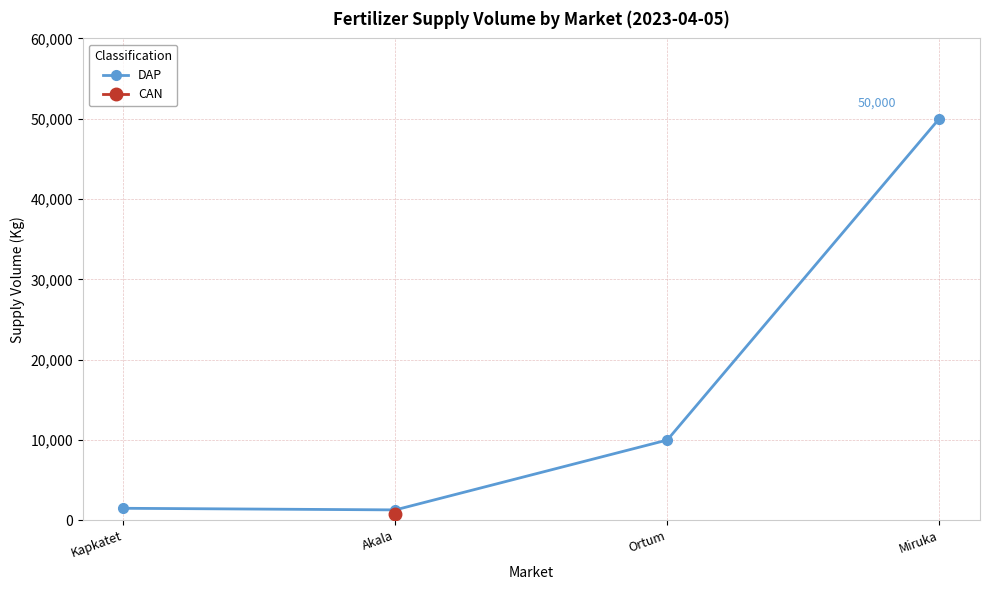

Which label corresponds to the largest value in the chart?

Miruka